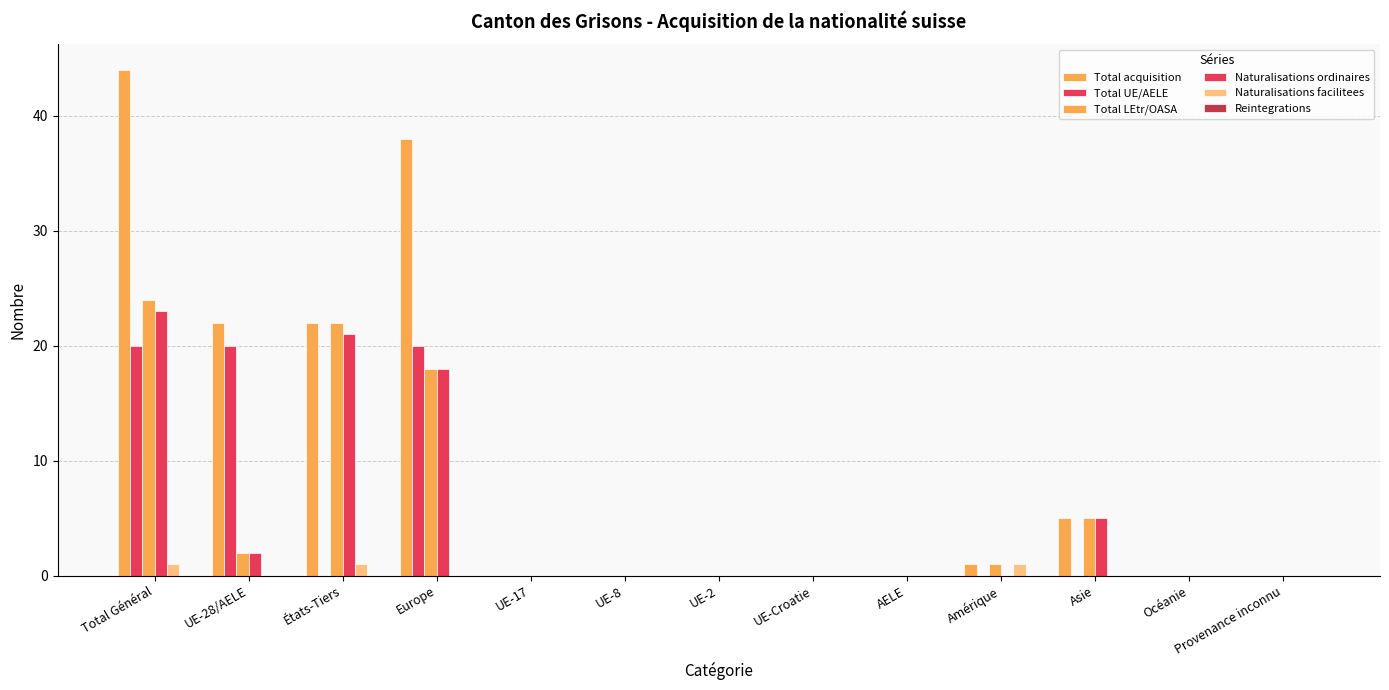

What is the average value of the Total UE/AELE series?

5